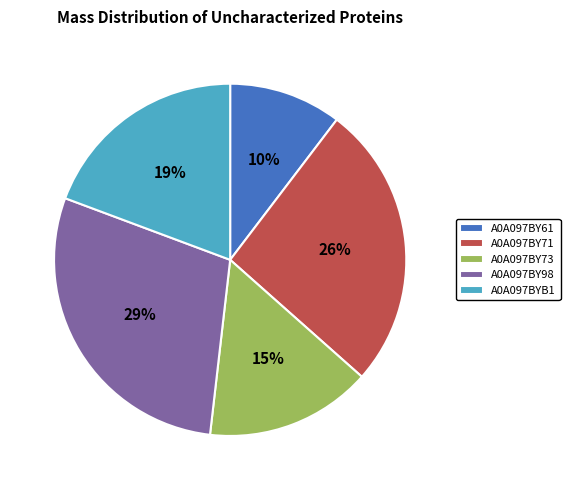

What is the smallest slice in the pie chart?

A0A097BY61